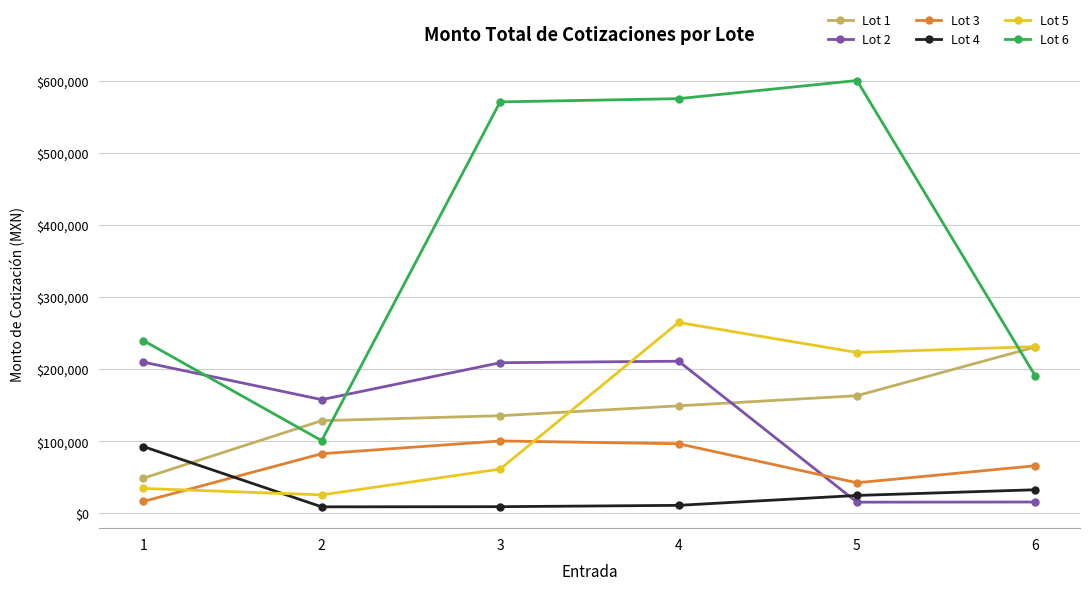

Which label corresponds to the largest value in the chart?

5